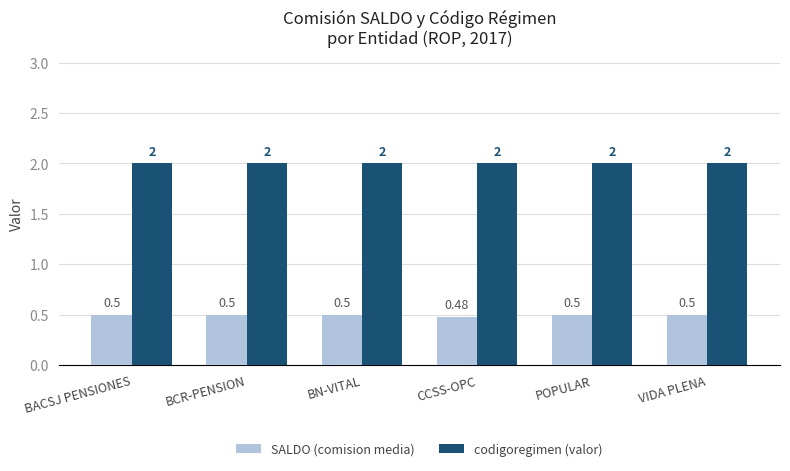

Reading left to right, what are all the values shown in this chart?

SALDO (comision media): BACSJ PENSIONES=0.5	BCR-PENSION=0.5	BN-VITAL=0.5	CCSS-OPC=0.5	POPULAR=0.5	VIDA PLENA=0.5
codigoregimen (valor): BACSJ PENSIONES=2.0	BCR-PENSION=2.0	BN-VITAL=2.0	CCSS-OPC=2.0	POPULAR=2.0	VIDA PLENA=2.0